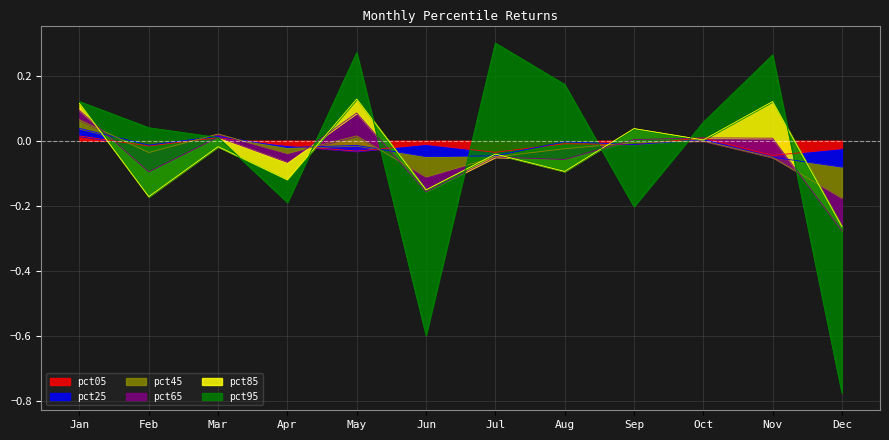

Where do pct25 and pct95 first cross each other?

Jan and Feb